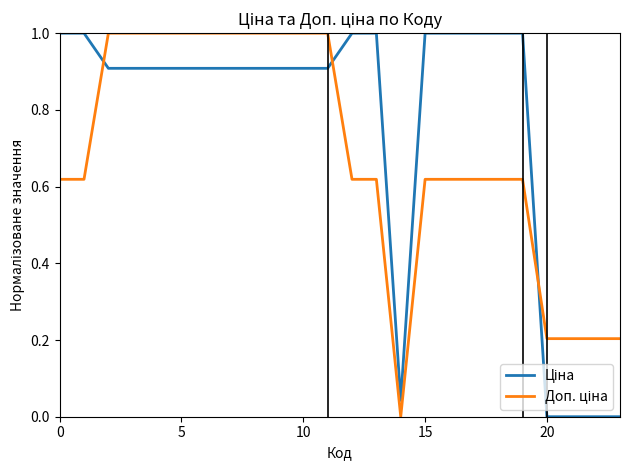

Rank the series by their maximum value, from lowest to highest.

Ціна, Доп. ціна